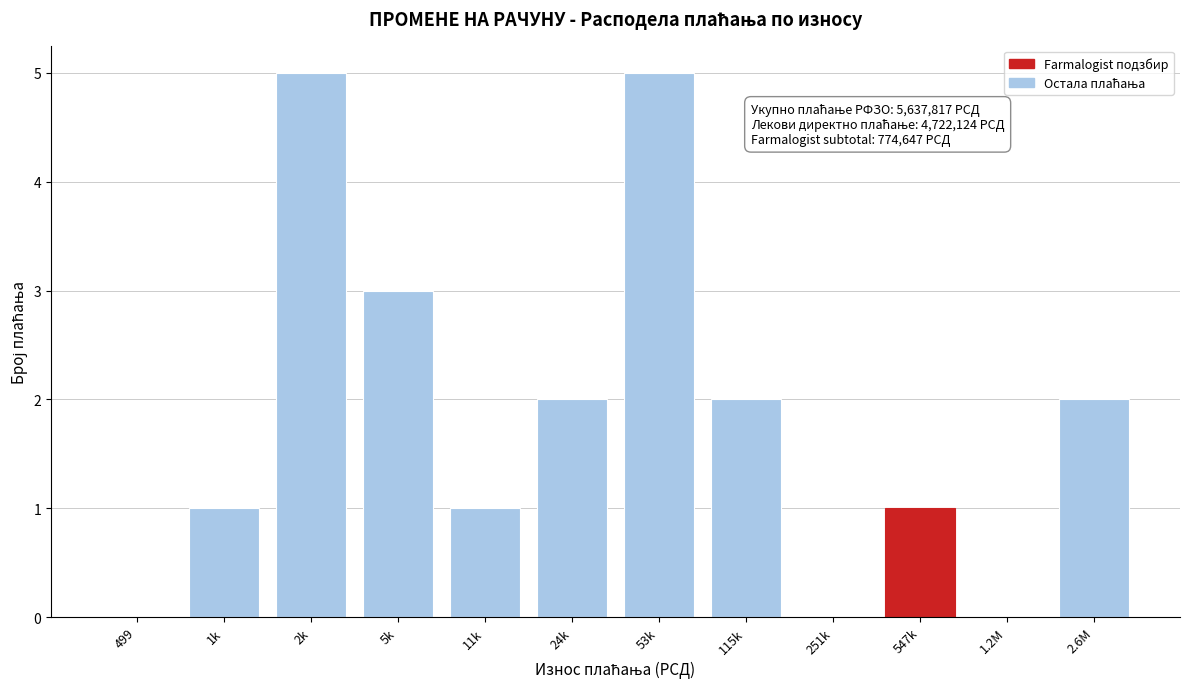

Reading left to right, what are all the values shown in this chart?

499=0	1k=1	2k=5	5k=3	11k=1	24k=2	53k=5	115k=2	251k=0	547k=1	1.2M=0	2.6M=2